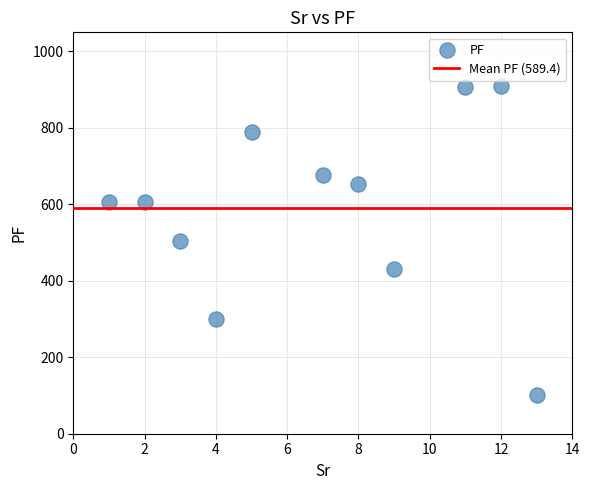

What is the average Y value?

589